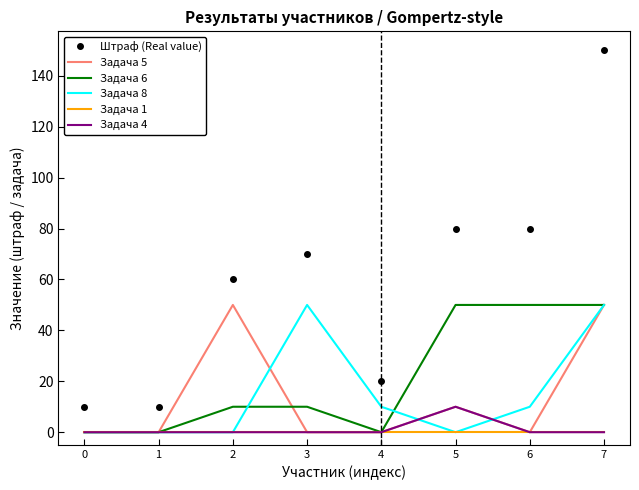

True or false: Задача 4 and Штраф (Real value) cross at least once.

False